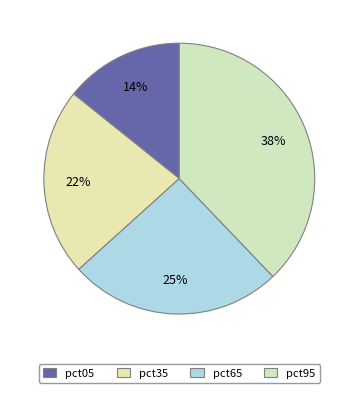

How many segments does this pie chart have?

4